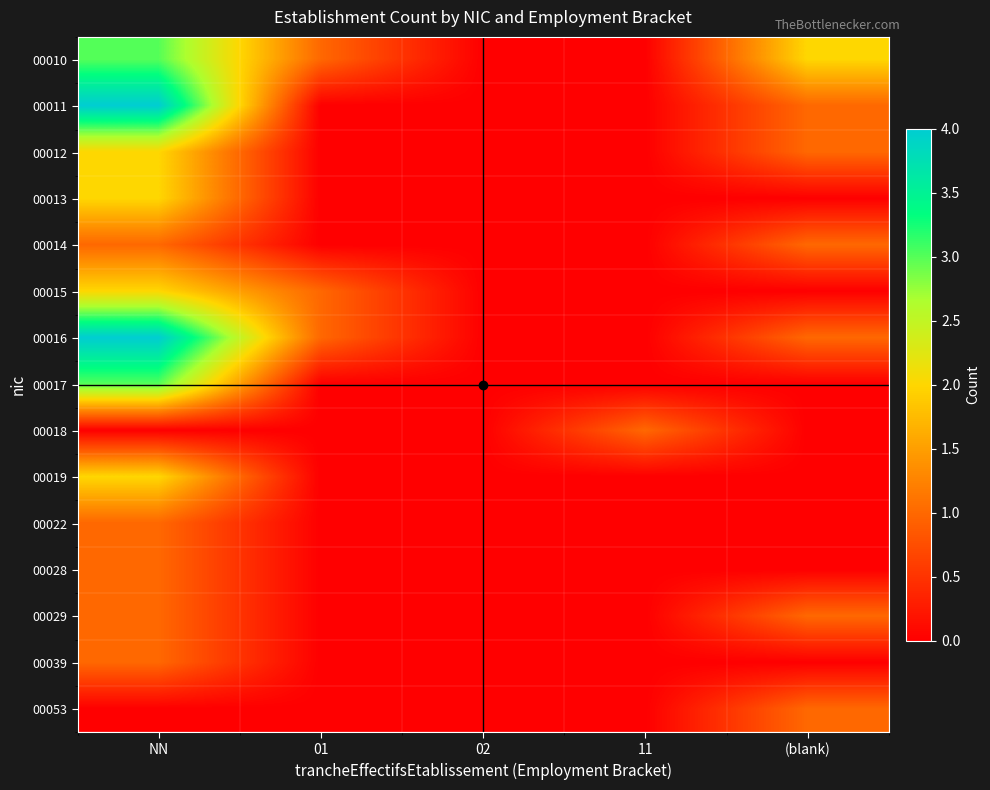

What is the total value across all series at 01?

3